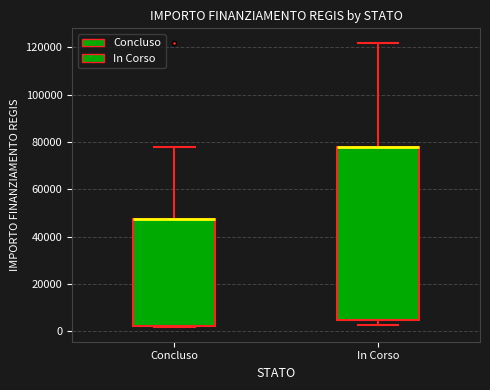

Which box is the tallest, from its lower edge to its upper edge?

In Corso